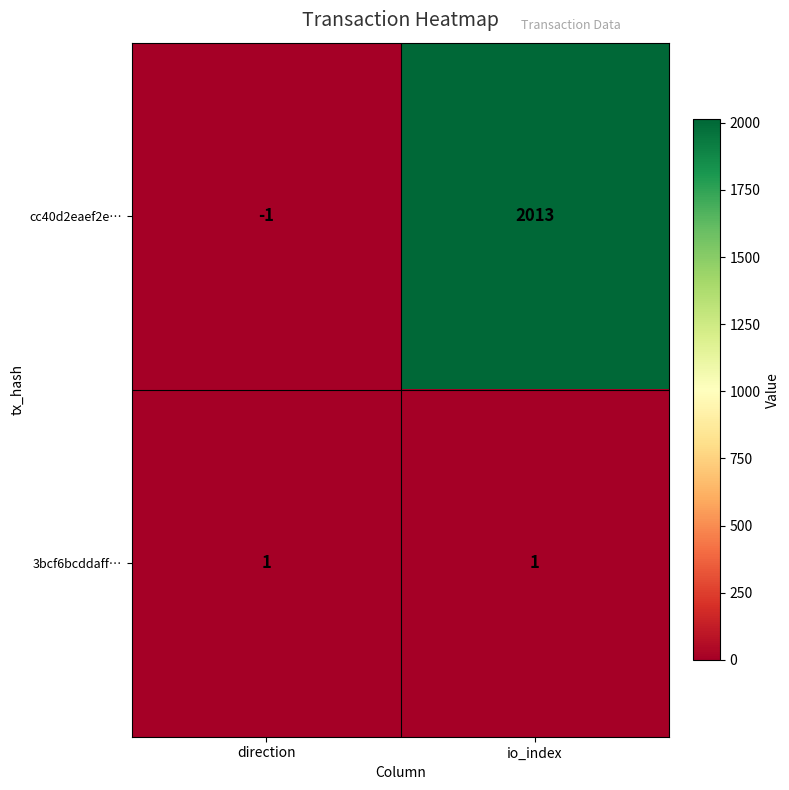

Read the cc40d2eaef2e… value at io_index, to the nearest 10.

2010